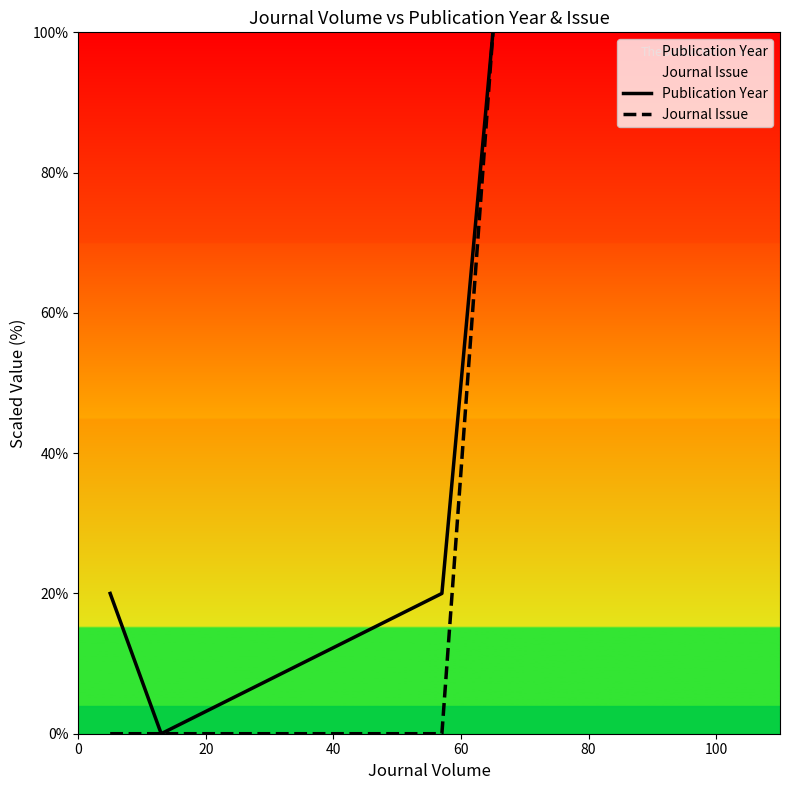

List the series in order of their peak value, lowest first.

Publication Year, Journal Issue